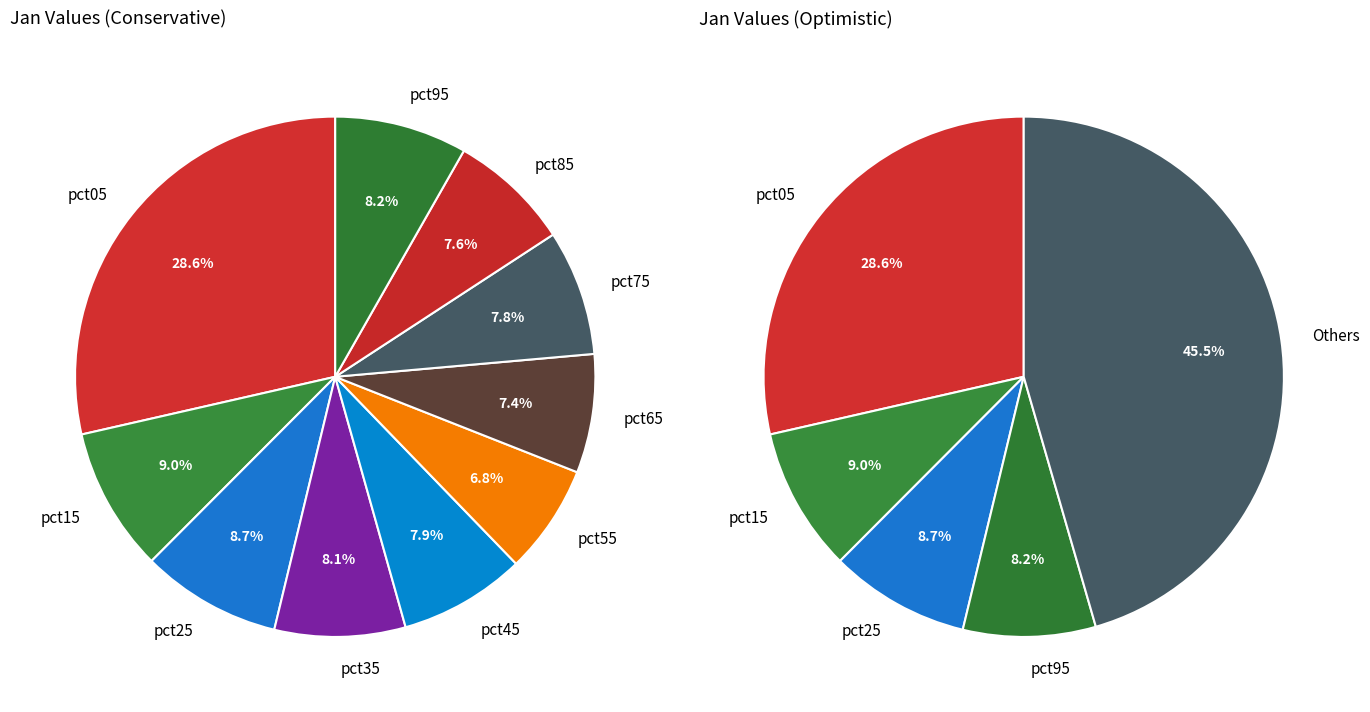

Rank the categories by value from highest to lowest.

pct05, pct15, pct25, pct95, pct35, pct45, pct75, pct85, pct65, pct55